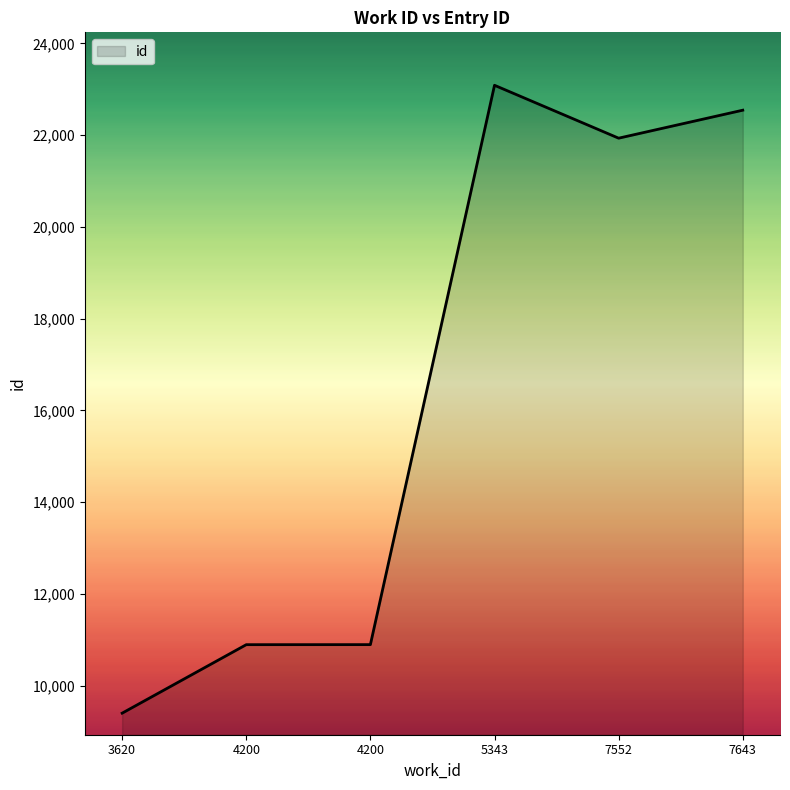

Does the chart display data point markers on the line(s)?

No